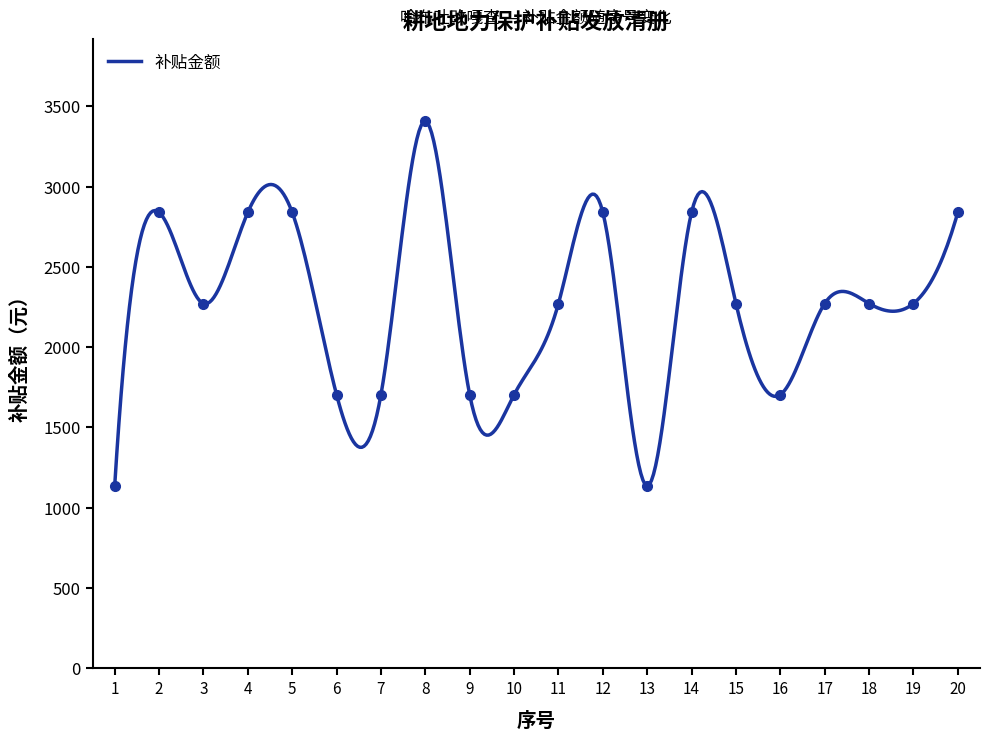

Where is the data nearest to the value 2271?

3